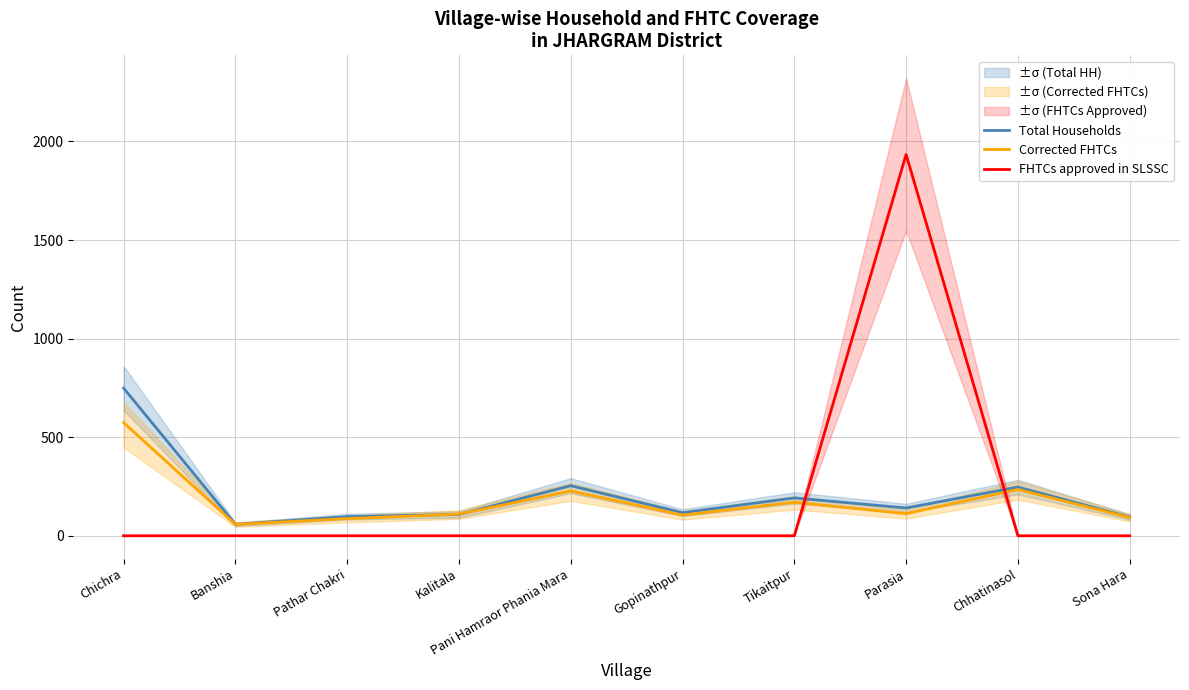

Where is the first local maximum for Total Households?

Pani Hamraor Phania Mara